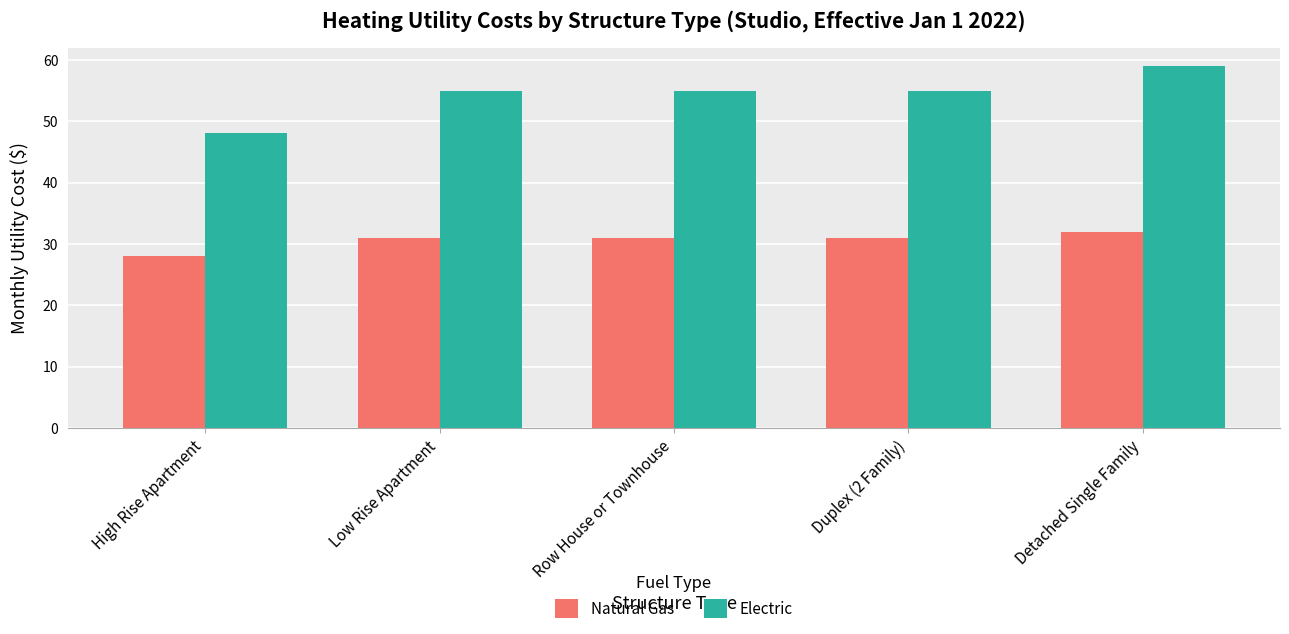

Count the Natural Gas values in the range 31 to 32.

4